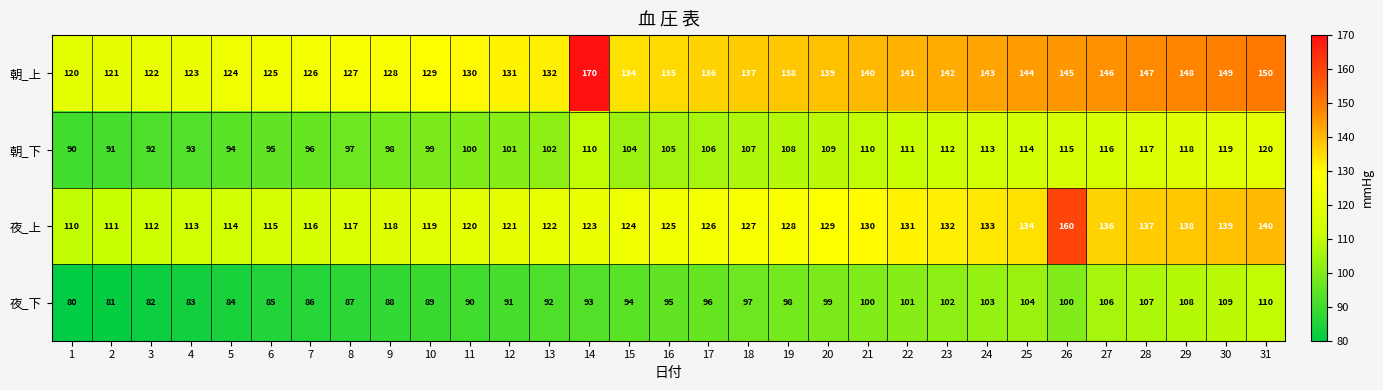

What is the greatest value displayed?

170